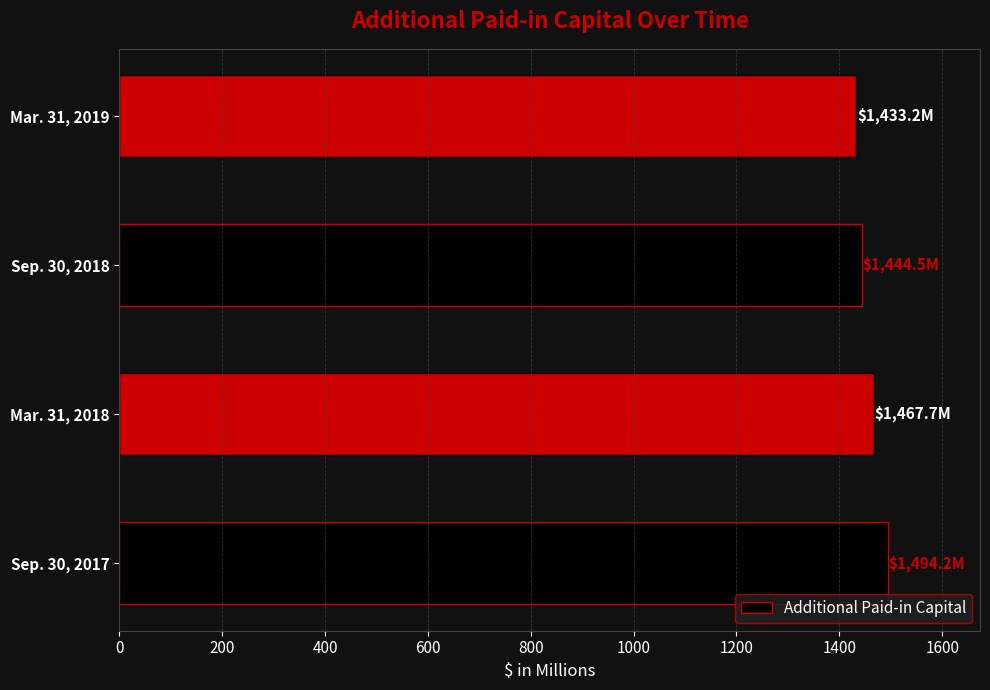

What is the sum of all values?

5839.6